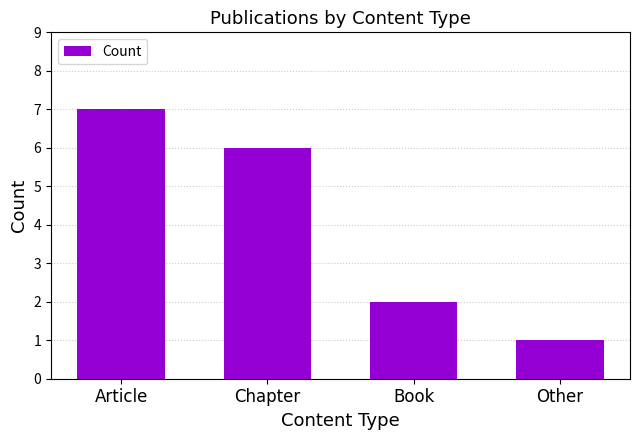

Reading left to right, list all the values displayed in this chart.

7	6	2	1